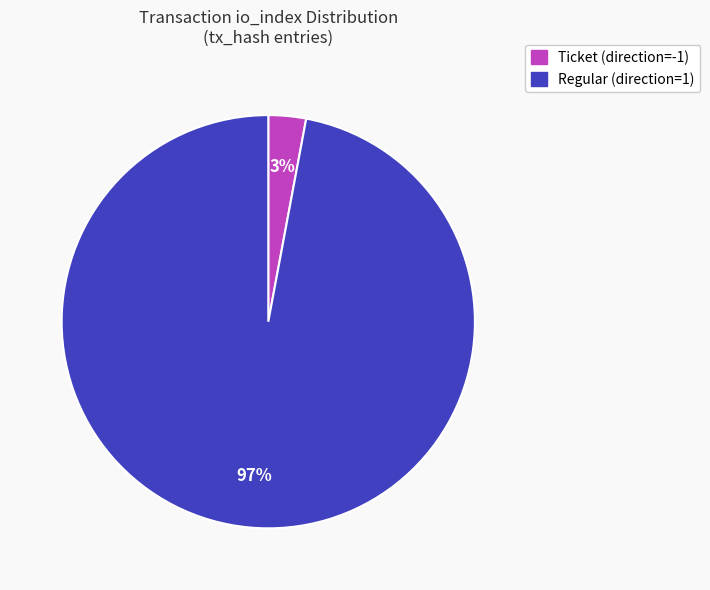

Which slice is the largest?

Regular (direction=1)